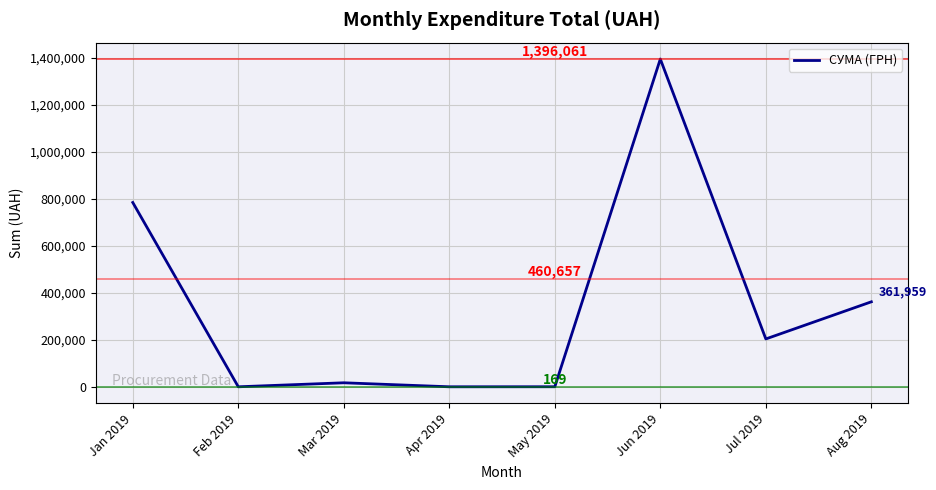

True or false: the data shows 0.0 at Apr 2019.

True